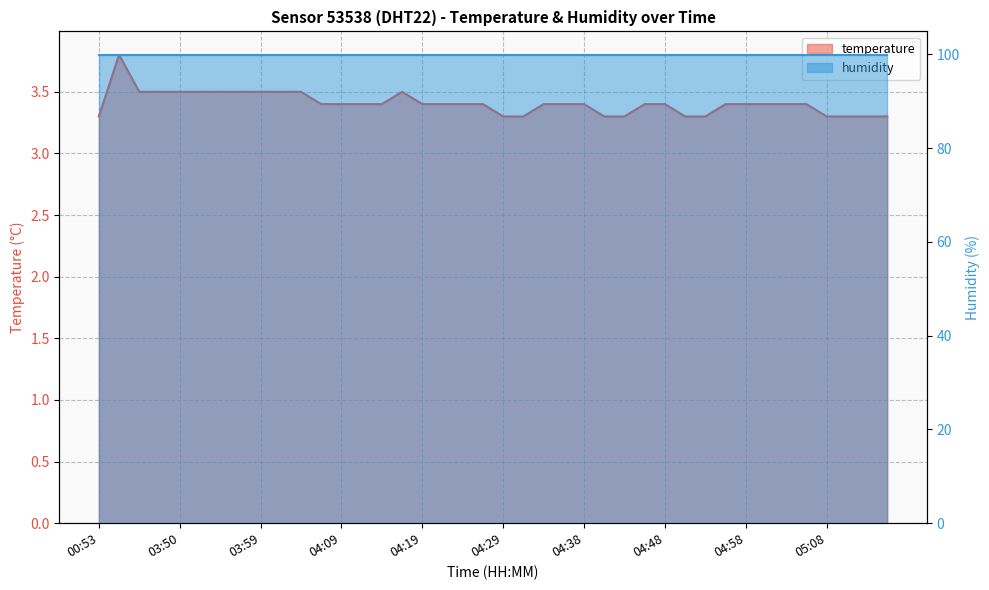

Rank the categories by value from highest to lowest.

03:42, 03:45, 03:47, 03:50, 03:52, 03:55, 03:57, 03:59, 04:02, 04:04, 04:16, 04:07, 04:09, 04:12, 04:14, 04:19, 04:21, 04:24, 04:26, 04:33, 04:36, 04:38, 04:46, 04:48, 04:55, 04:58, 05:00, 05:03, 05:05, 00:53, 04:29, 04:31, 04:41, 04:43, 04:50, 04:53, 05:08, 05:10, 05:13, 05:15